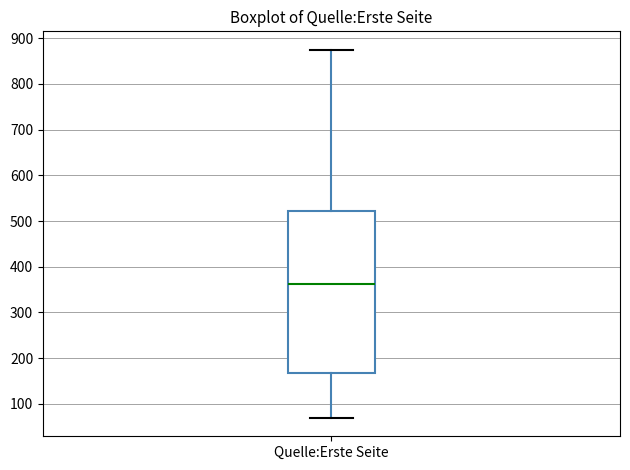

Read this box plot against the y-axis: the position of the median line, the range covered by the box, and the ends of both whiskers. The values are not printed on the chart, so give them approximately, as read against the axis.

median 360, box 170 to 520, whiskers 70 to 880